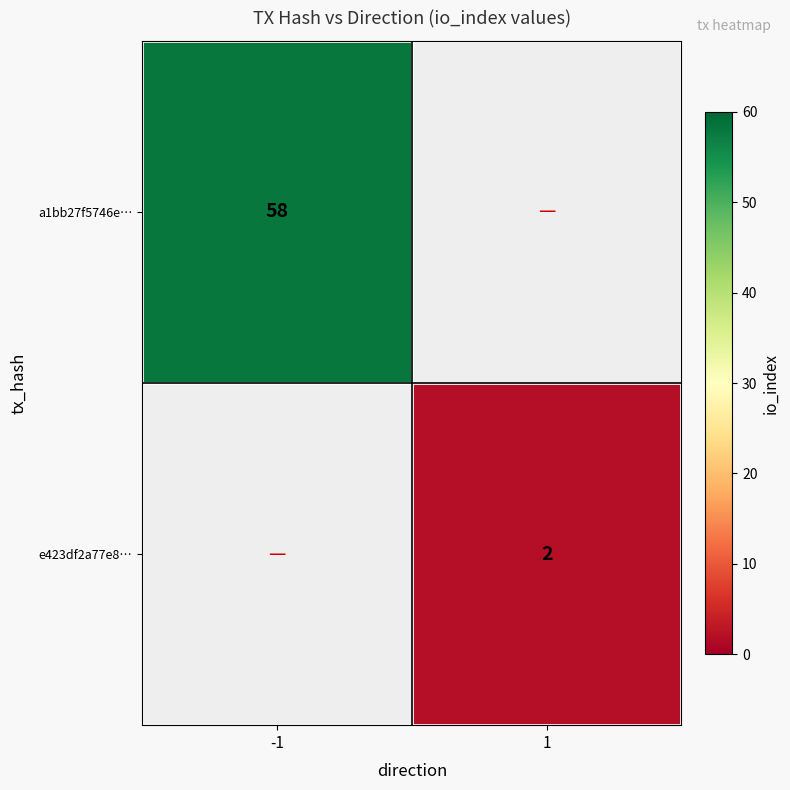

At how many categories does at least one series exceed 13?

1